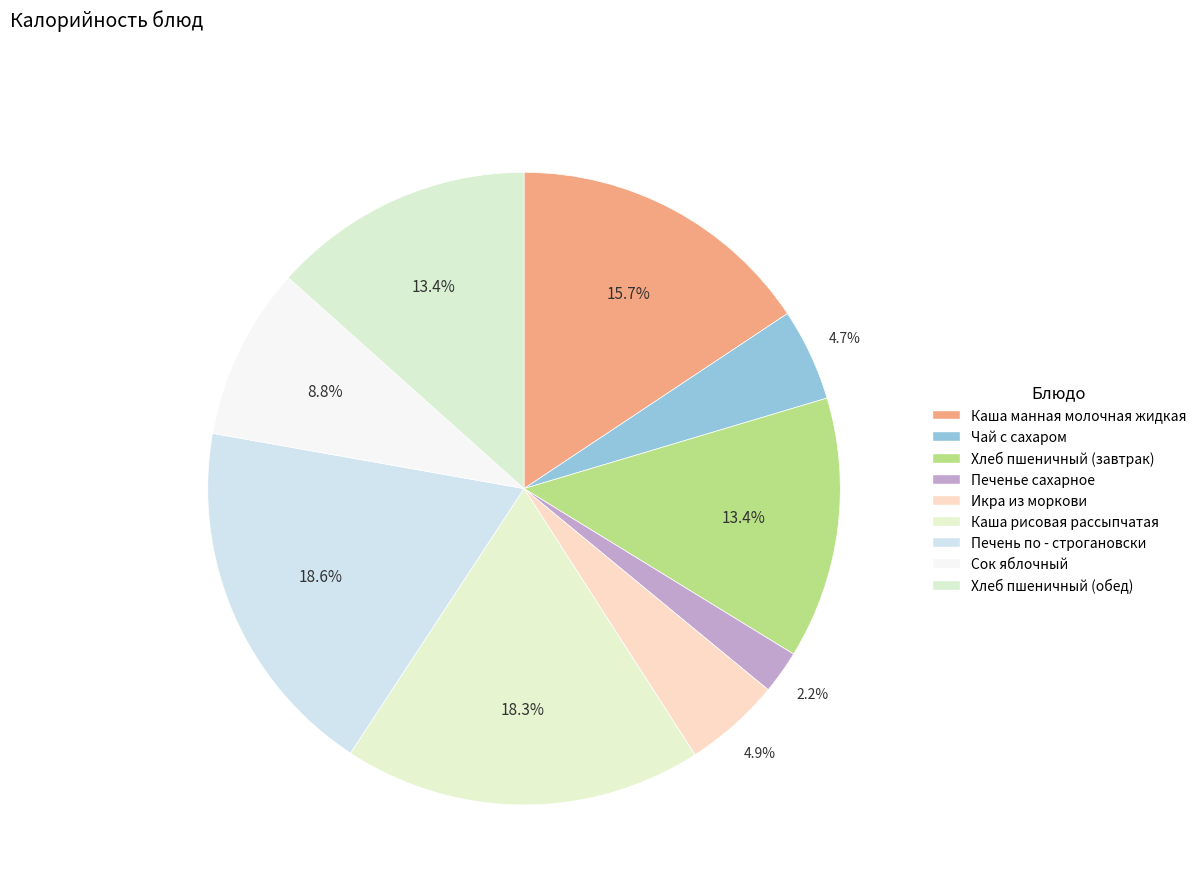

Which has a higher value, Хлеб пшеничный (обед) or Хлеб пшеничный (завтрак)?

Хлеб пшеничный (обед)